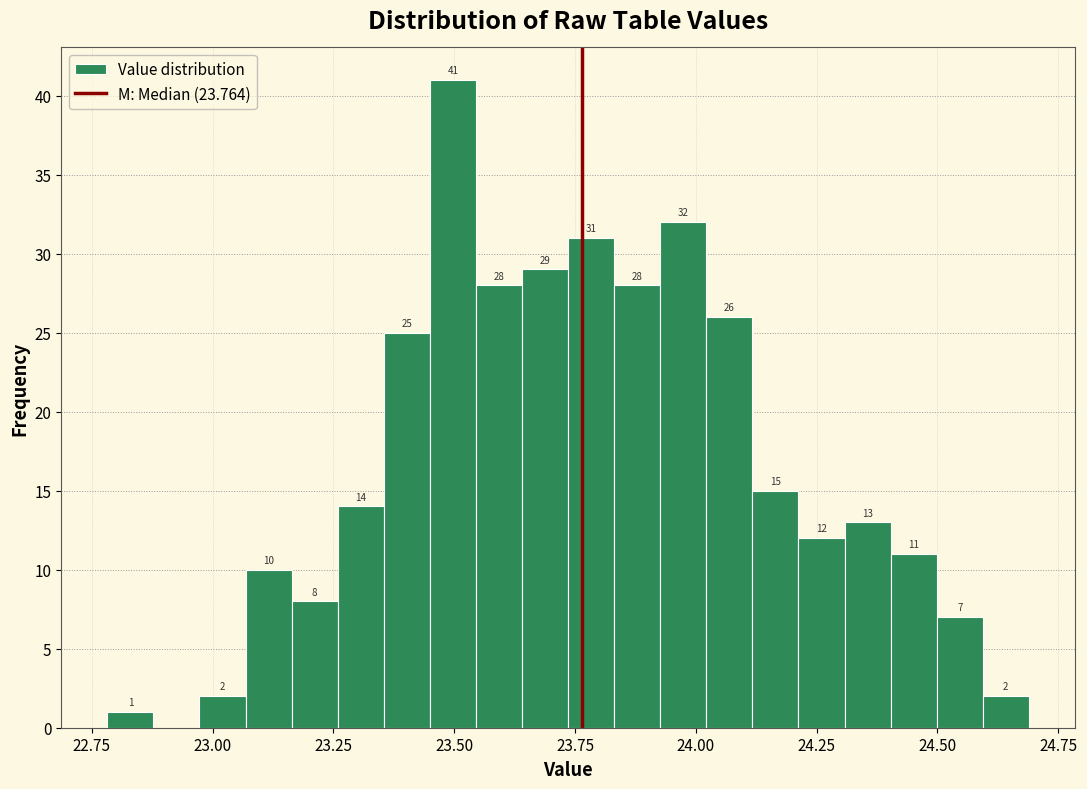

Read against the x-axis, roughly where is the centre of the tallest bar?

23.50